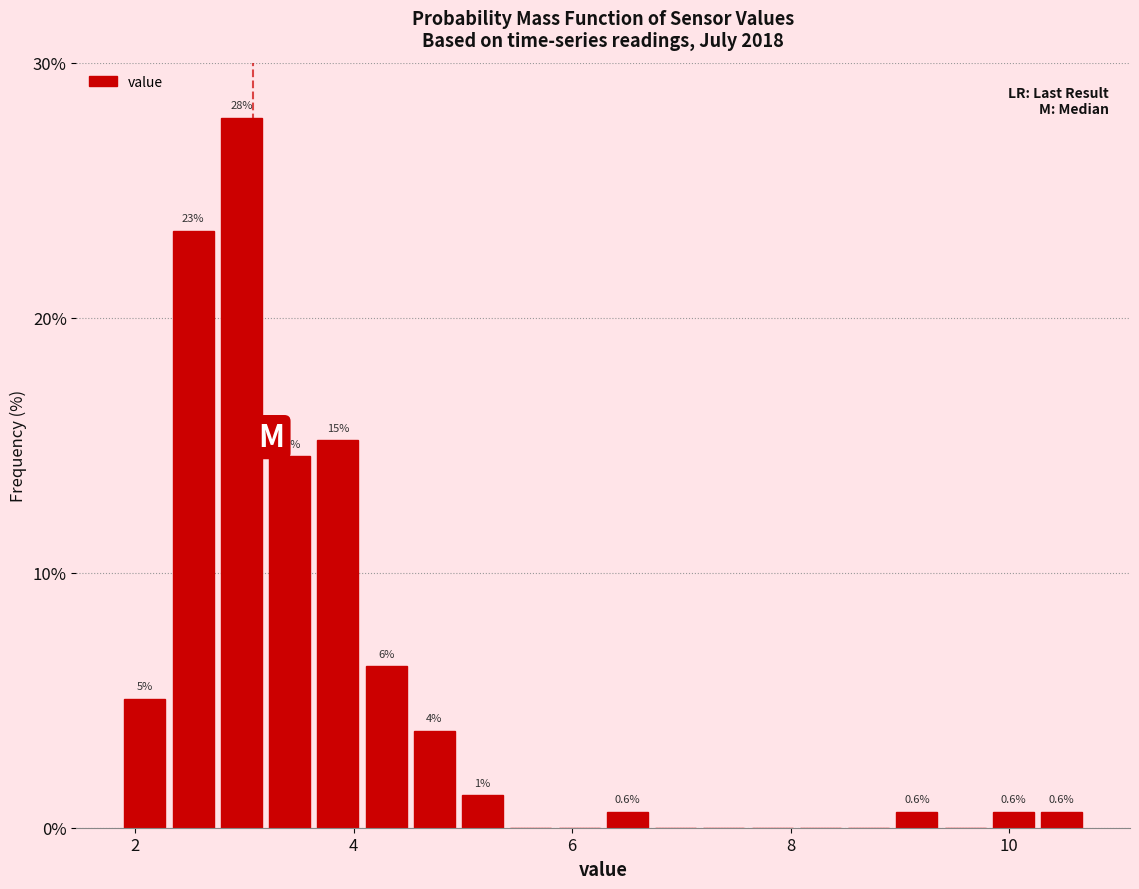

Read against the x-axis, roughly where is the centre of the tallest bar?

3.0